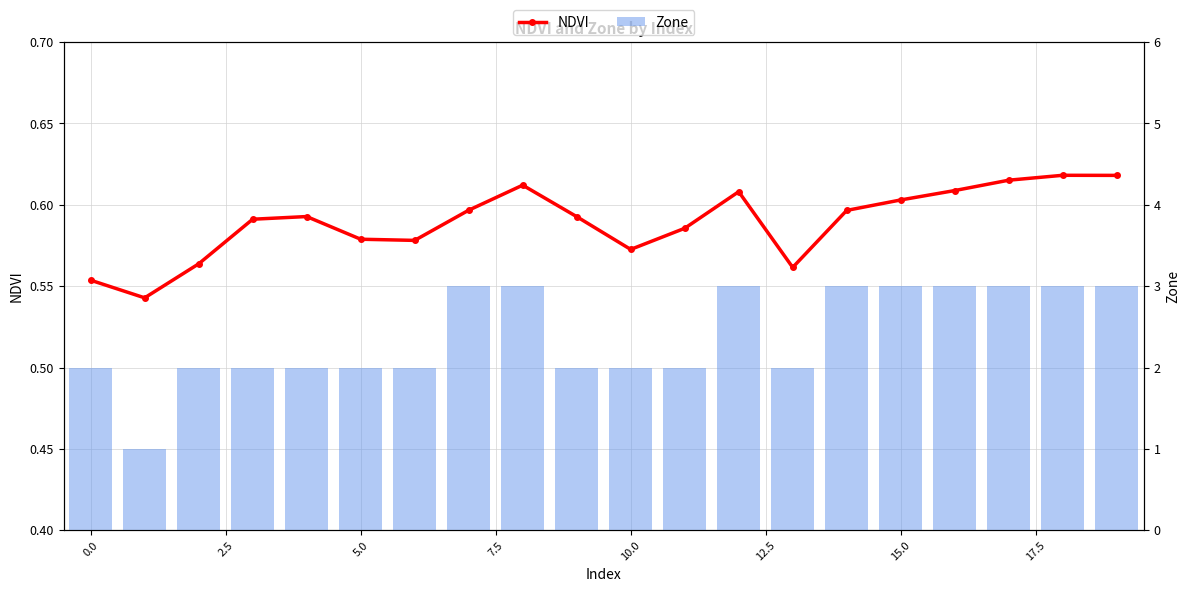

What is the highest value of the NDVI series?

0.6